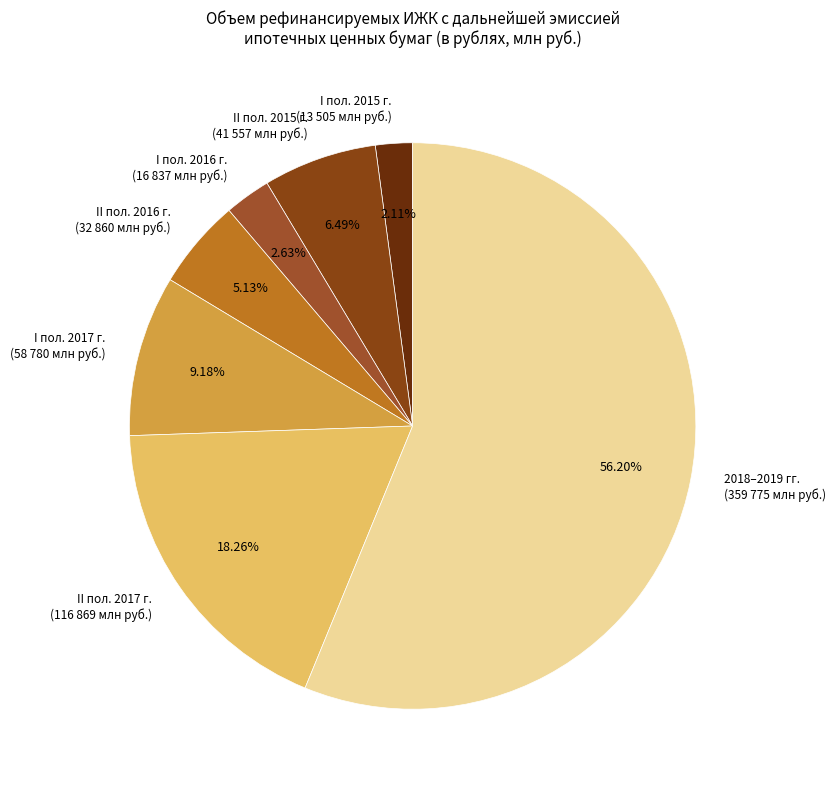

To the nearest percent, what is the difference between the largest and smallest slice percentages?

54%